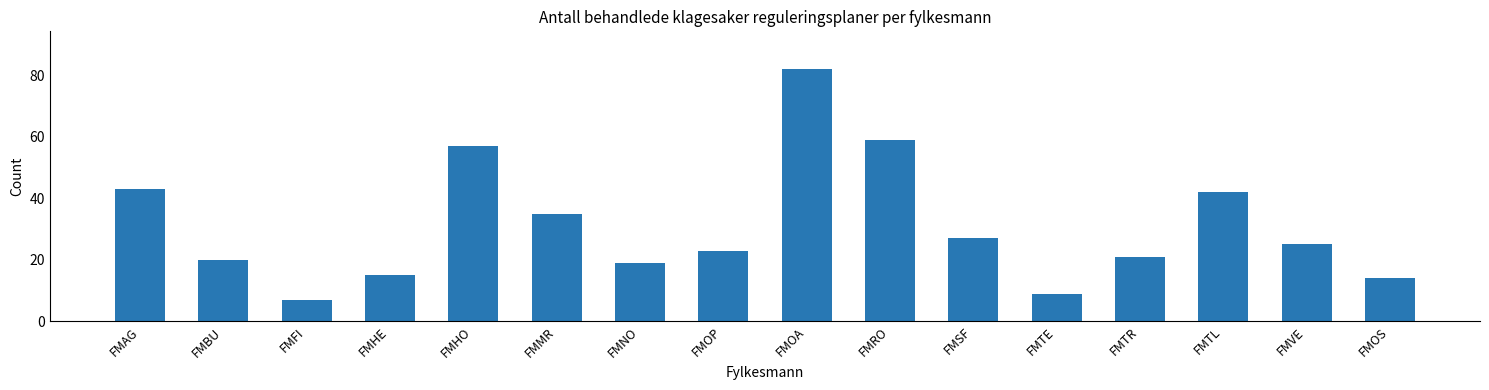

Reading right to left, extract all data points from this chart.

14	25	42	21	9	27	59	82	23	19	35	57	15	7	20	43